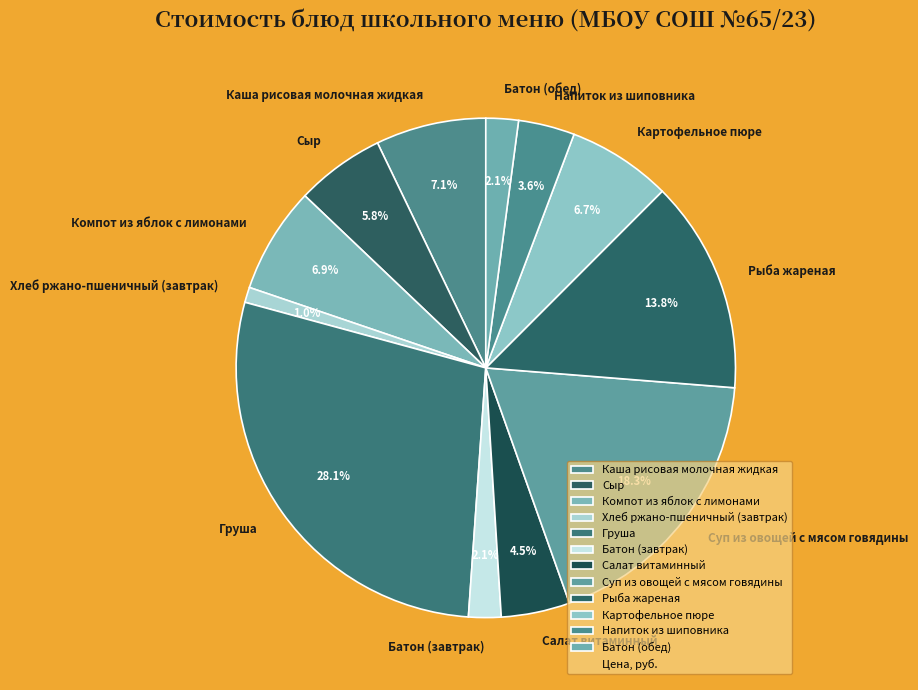

To the nearest percent, what is the difference between the largest and smallest slice percentages?

27%